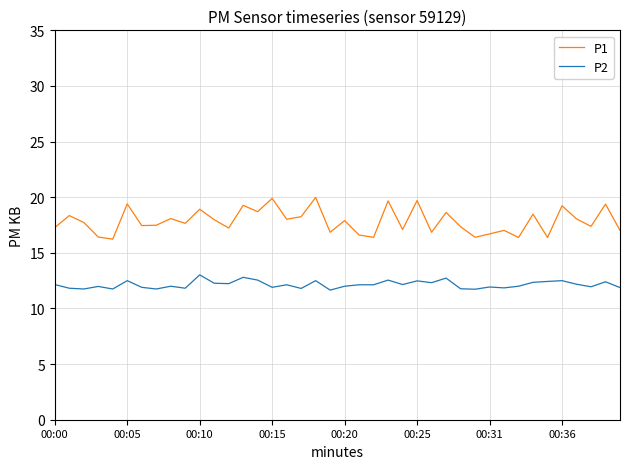

True or false: P2 and P1 cross at least once.

False